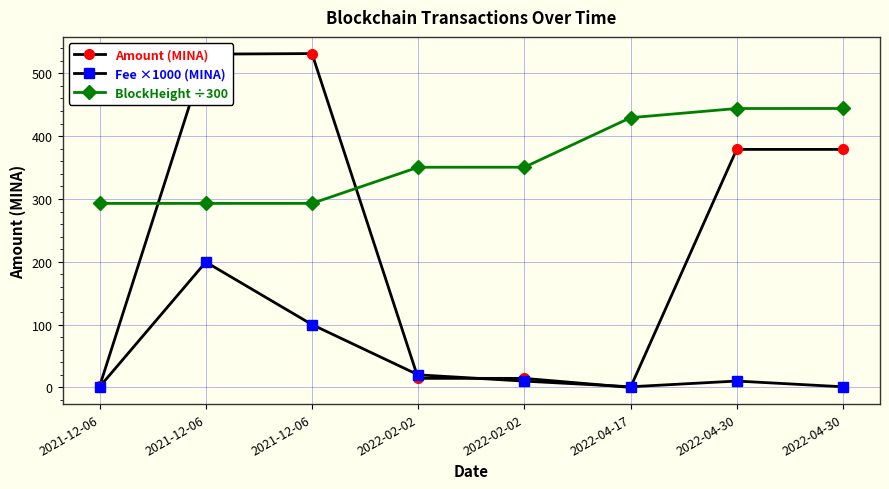

What are all the series names shown in the legend?

Amount (MINA), Fee ×1000 (MINA), BlockHeight ÷300